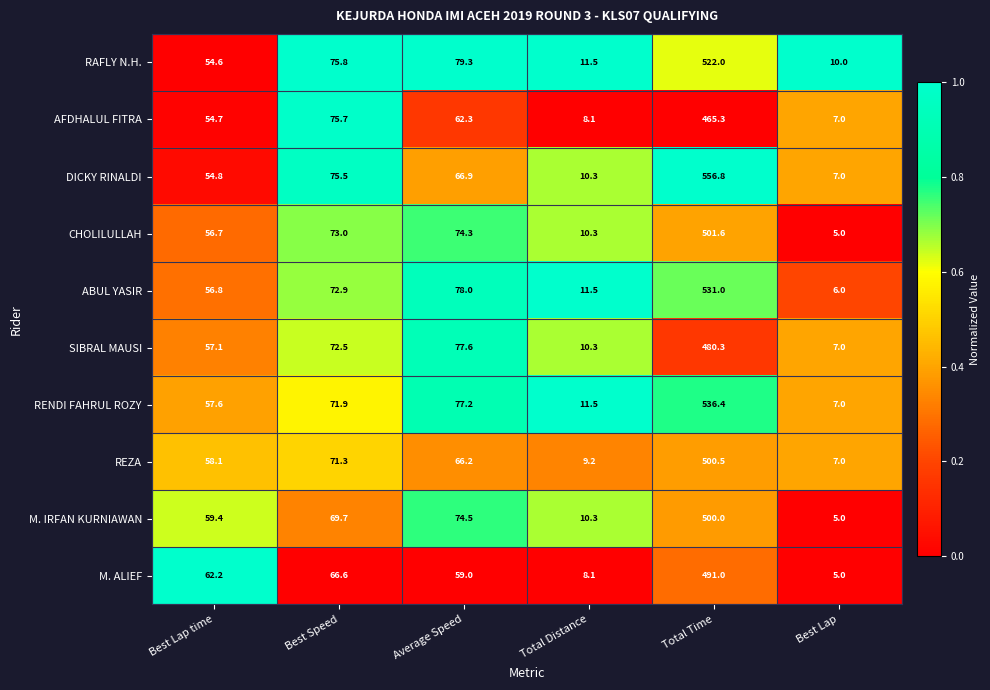

Count the number of data series in this chart.

10